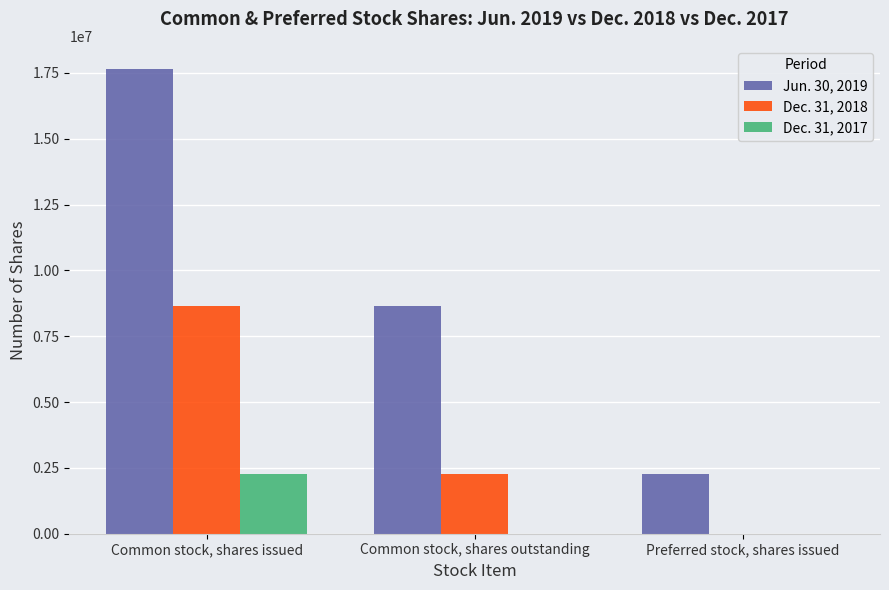

Is it true that Dec. 31, 2018 equals 12272155 at Common stock, shares issued?

False